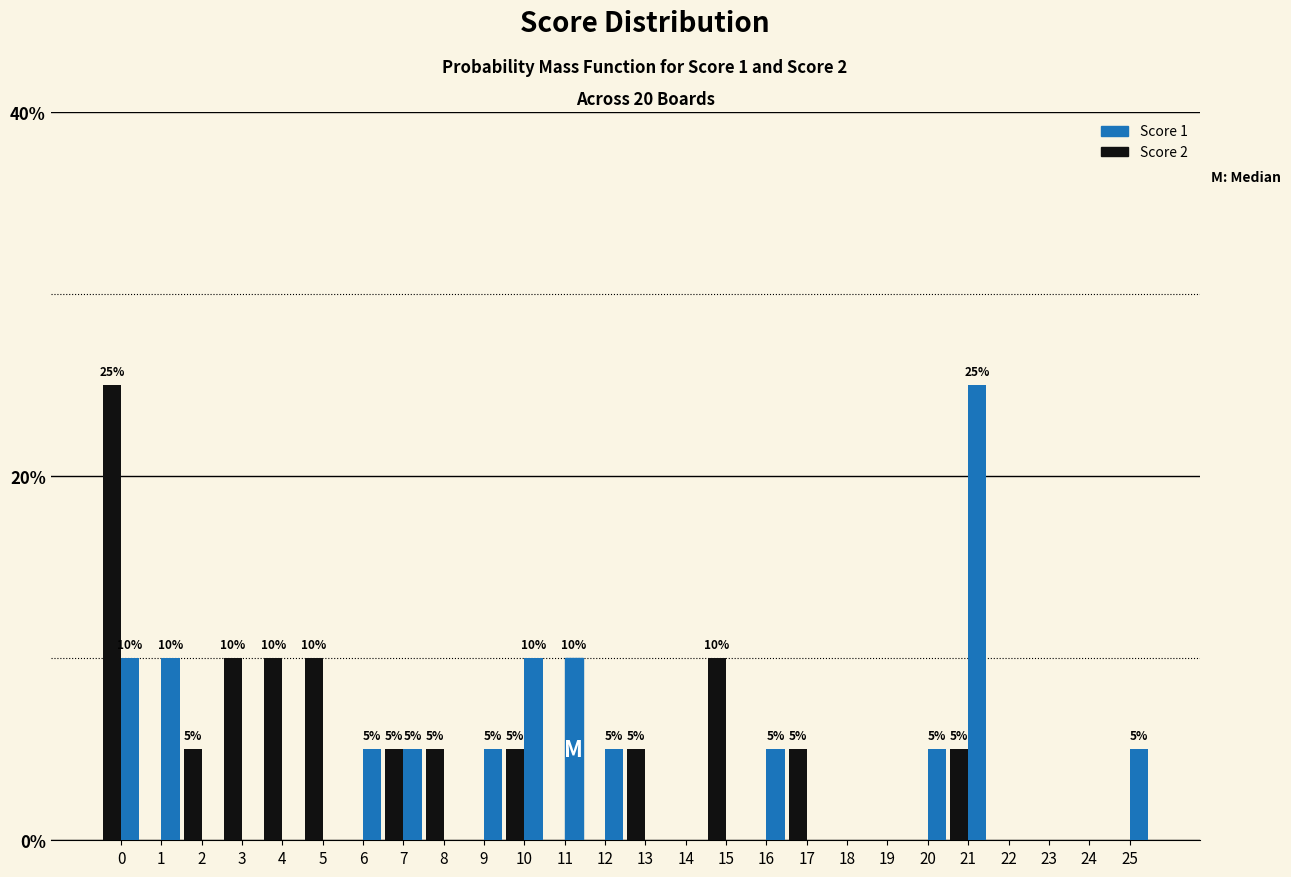

At which label does Score 1 reach its peak?

21